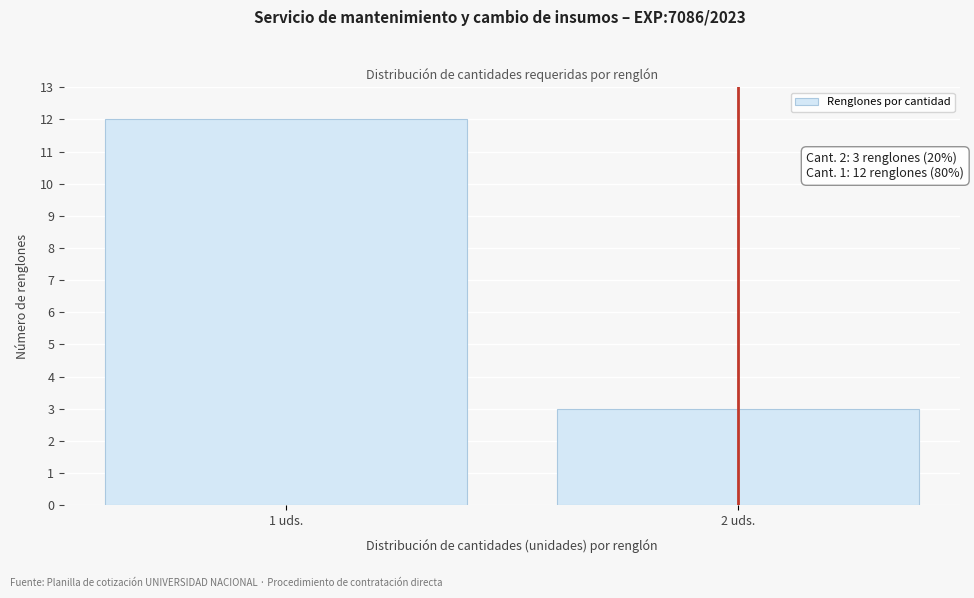

Reading right to left, transcribe all the data shown in this chart.

3	12